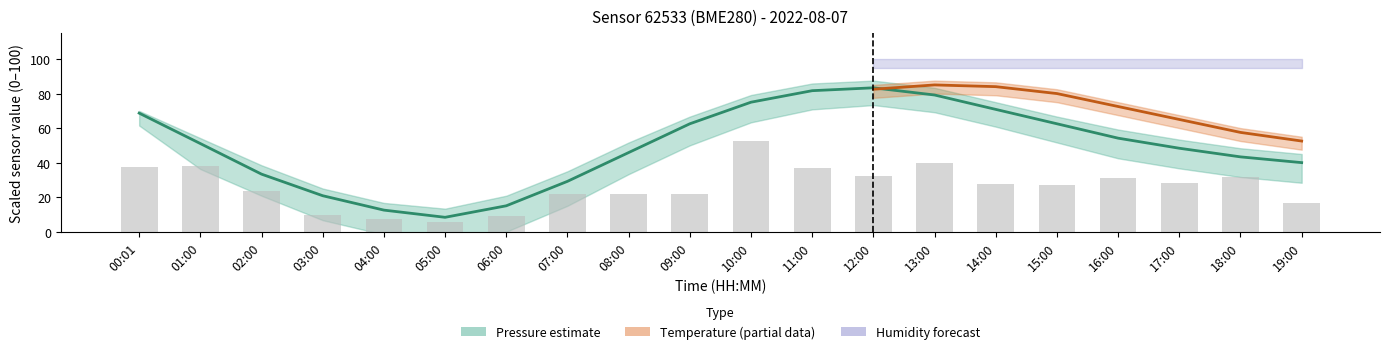

What is the sum of the Pressure (center) values at 07:00 and 13:00?

108.3